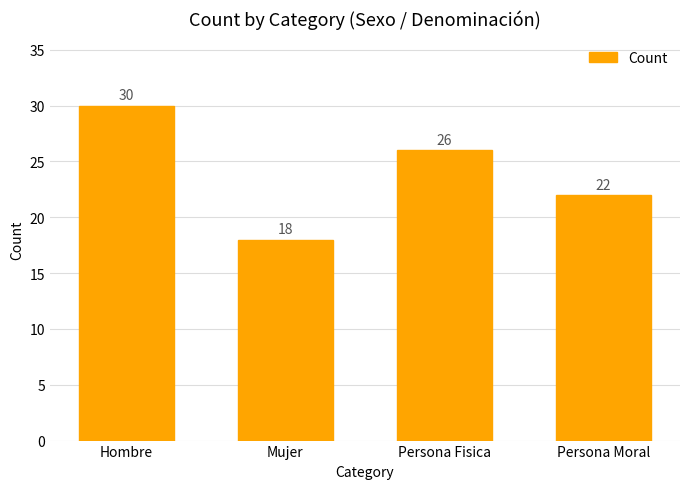

How many data points does each series have?

4